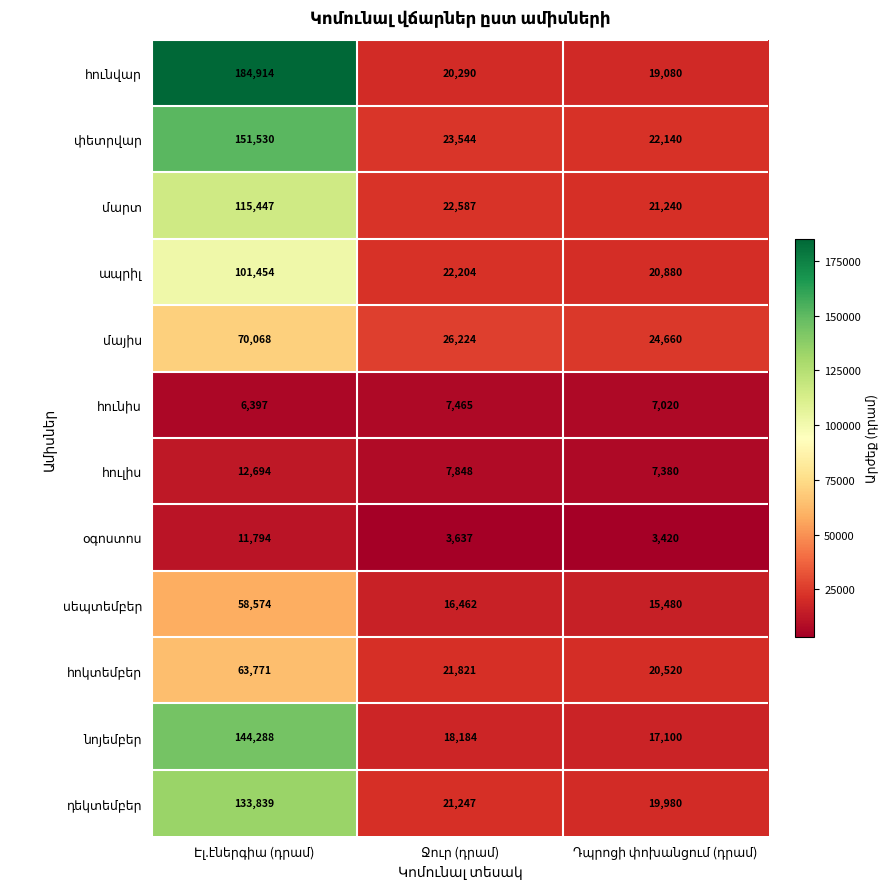

What is the minimum value shown in the chart?

3420